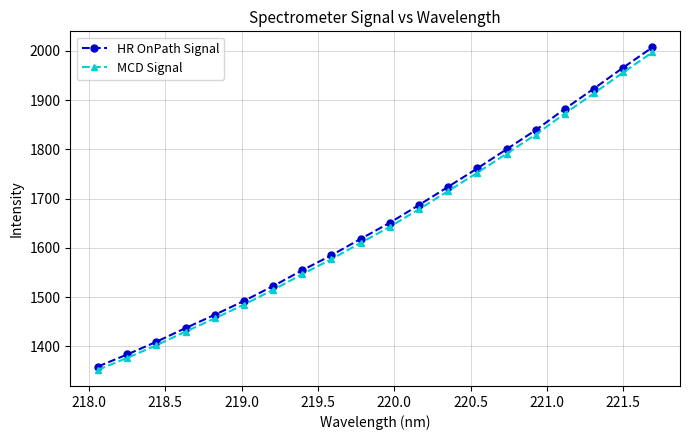

True or false: MCD Signal and HR OnPath Signal intersect in this chart.

False